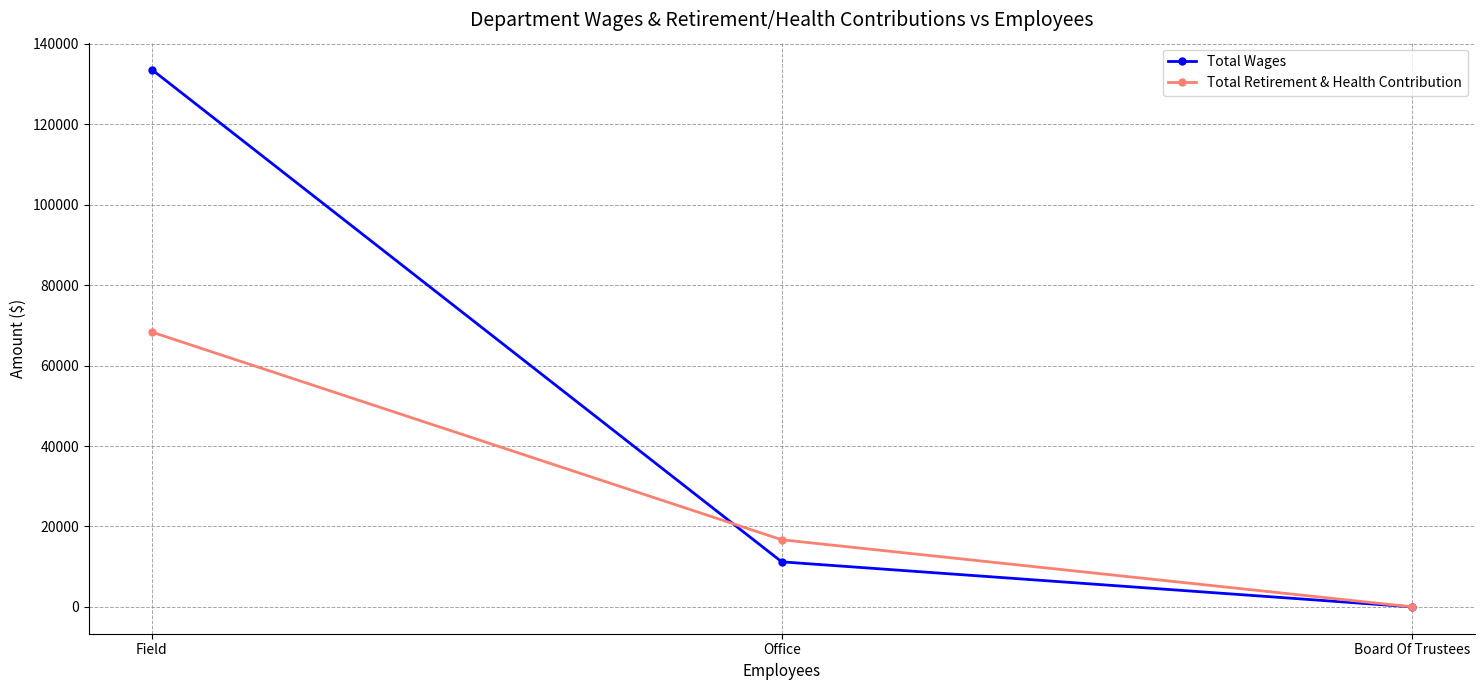

What is the maximum value for Total Wages?

133622